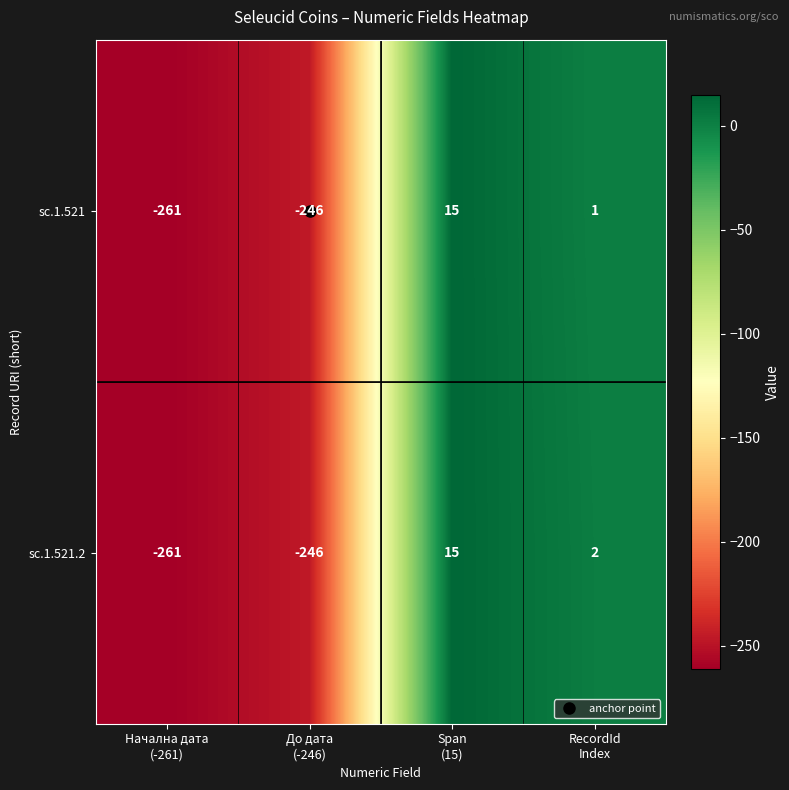

List the series in order of their overall mean, lowest first.

sc.1.521, sc.1.521.2